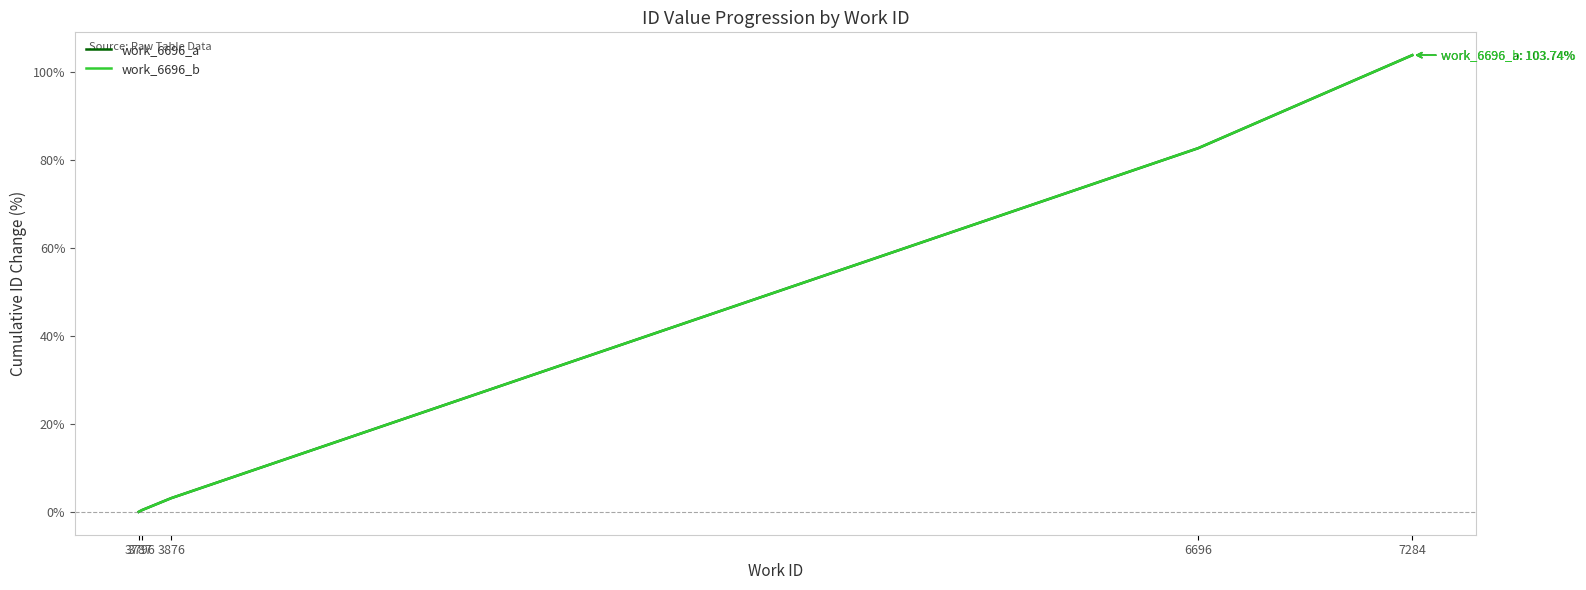

What is the maximum value shown in the chart?

103.7